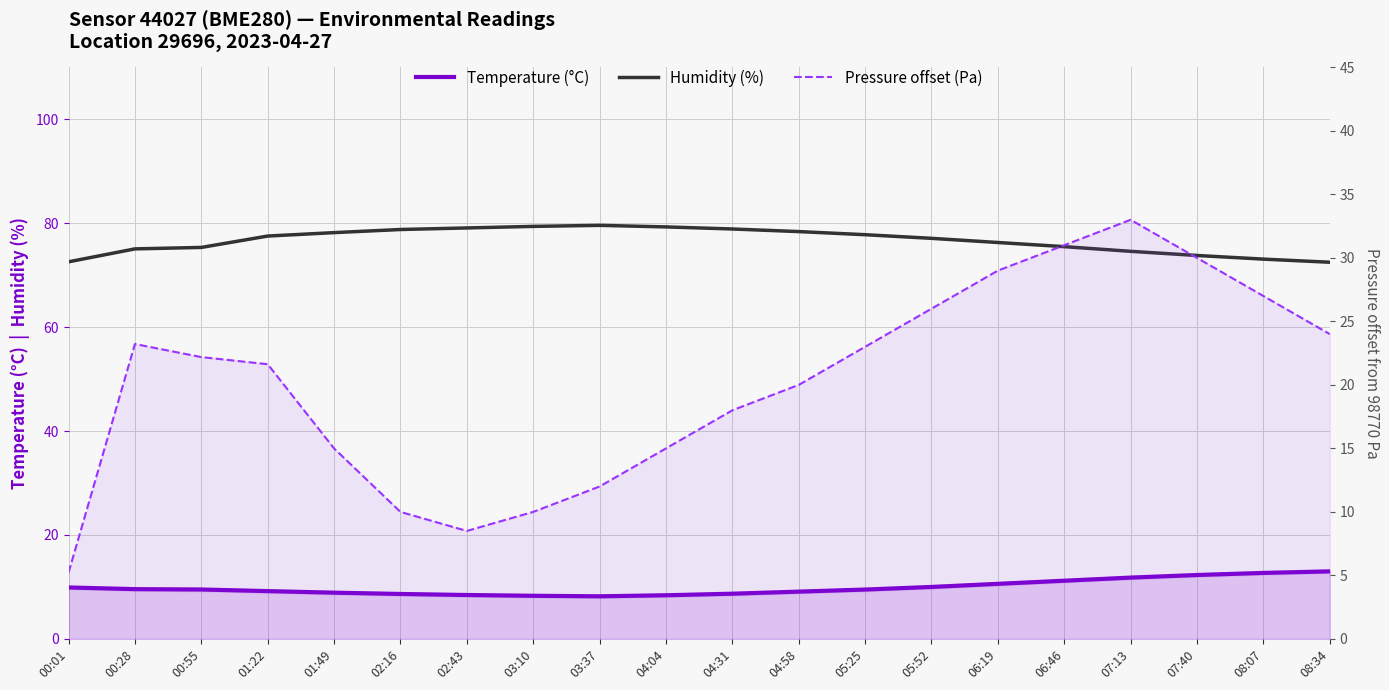

What is the greatest value displayed?

79.6